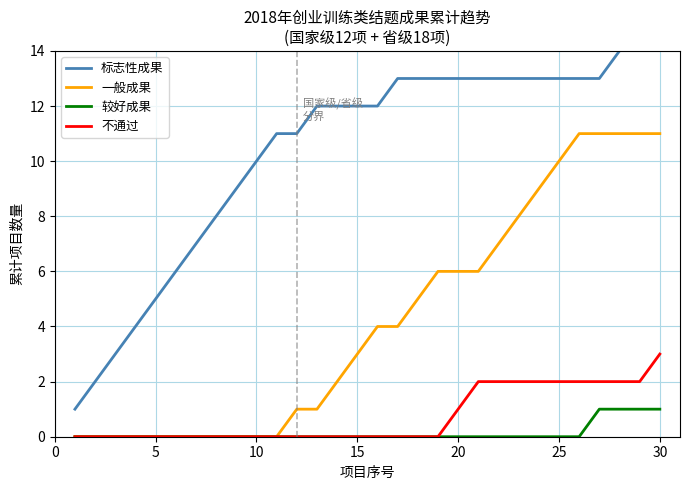

True or false: 标志性成果 and 不通过 cross at least once.

False